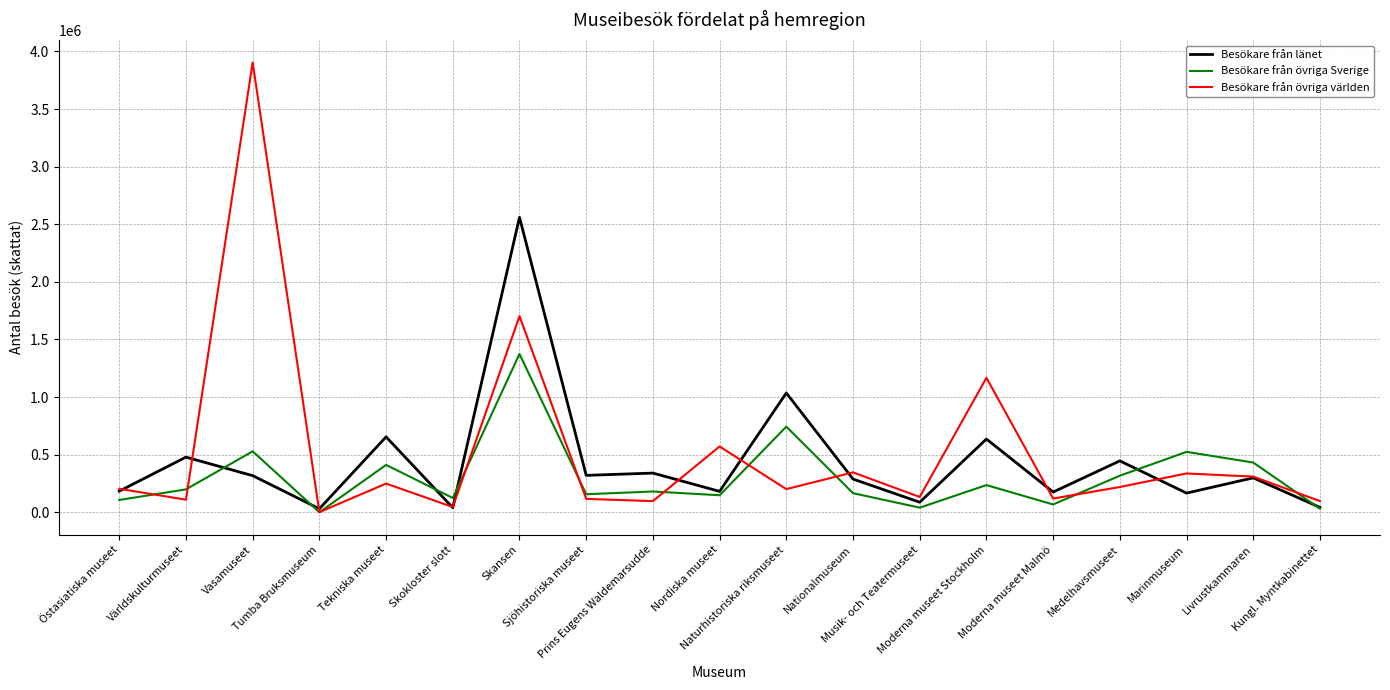

What is the maximum value for Besökare från övriga världen?

3903847.7